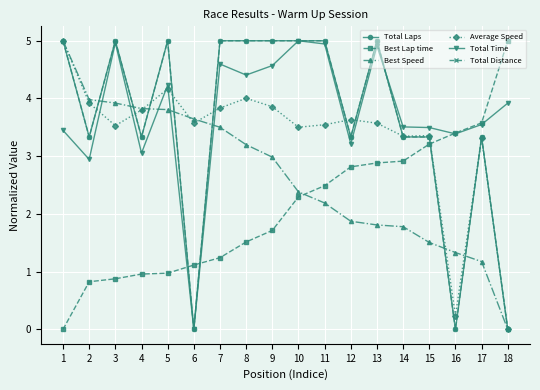

Does the chart have visible grid lines?

Yes